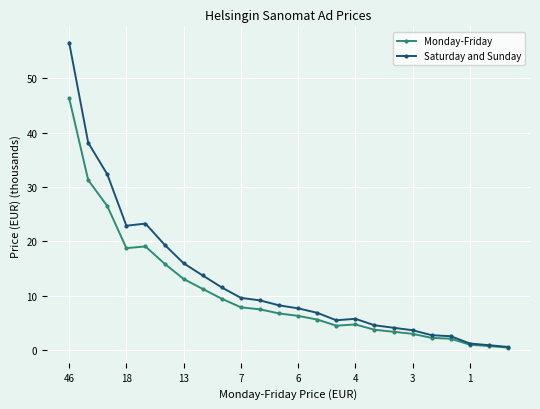

What is the highest value of the Saturday and Sunday series?

56.6